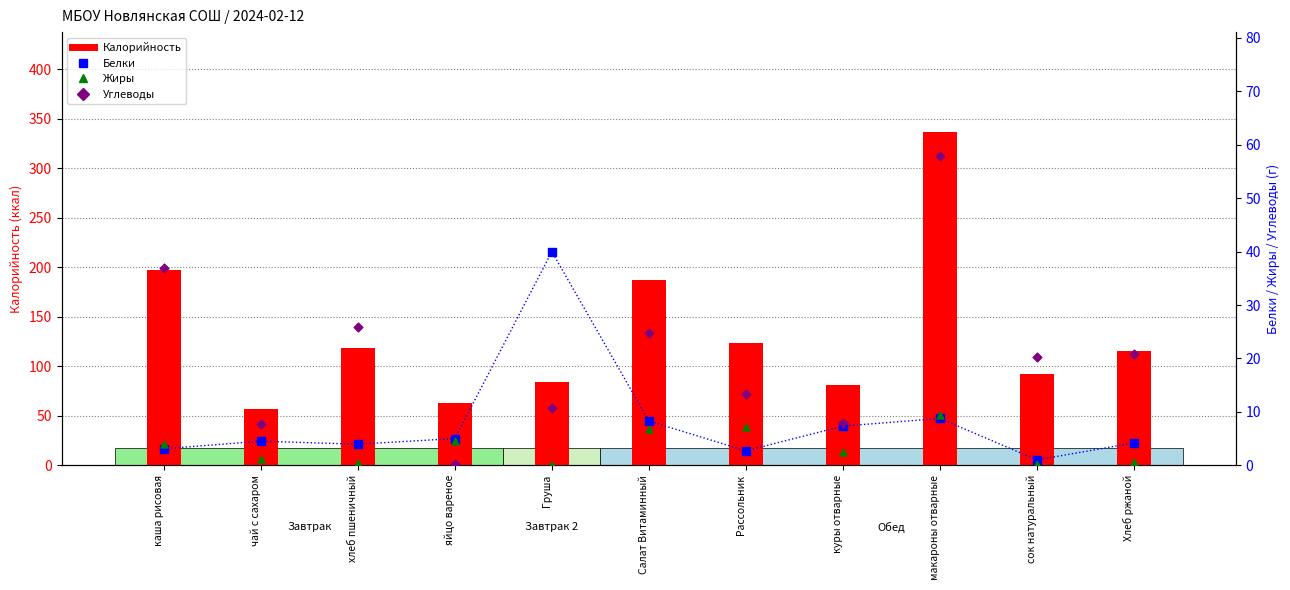

Which series reaches the minimum Y coordinate?

Жиры